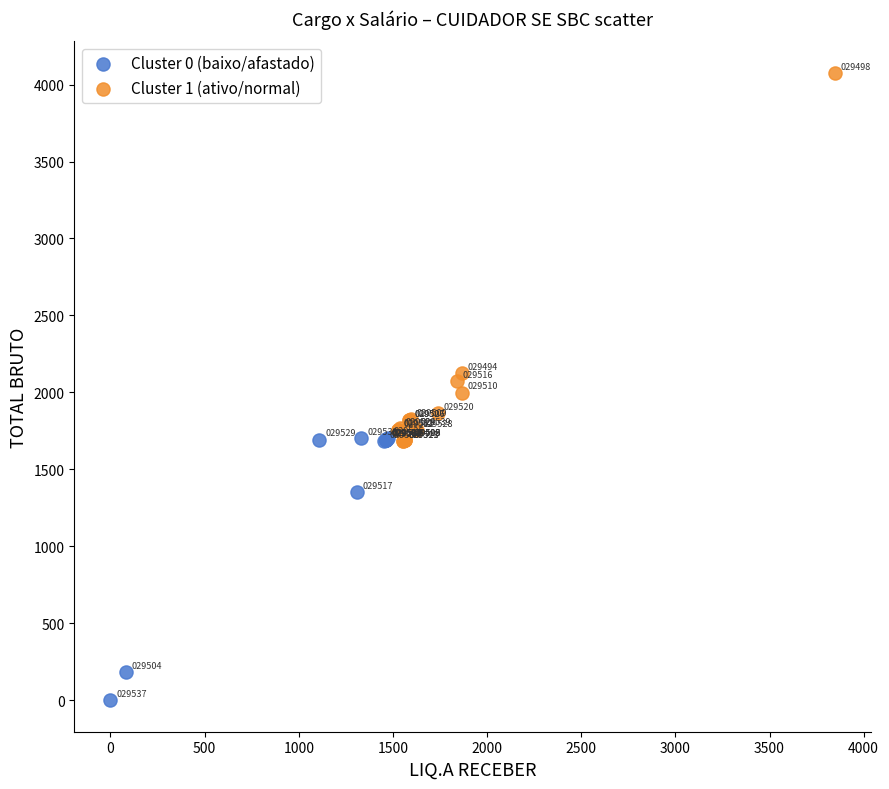

Which series reaches the minimum Y coordinate?

Cluster 0 (baixo/afastado)